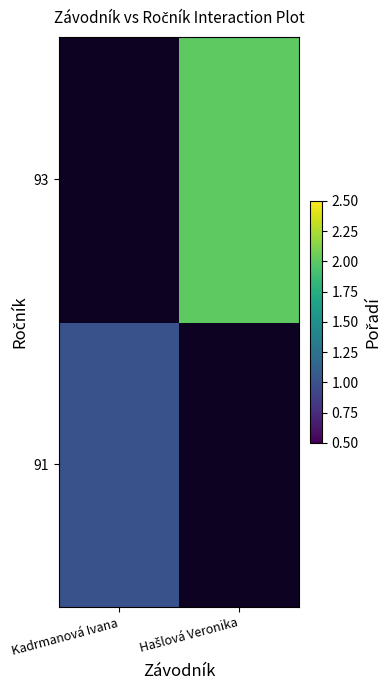

Which label corresponds to the largest value in the chart?

Hašlová Veronika